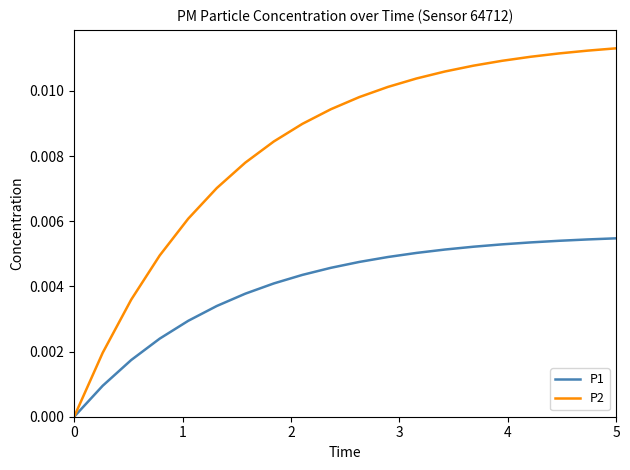

List the series in order of their peak value, highest first.

P2, P1